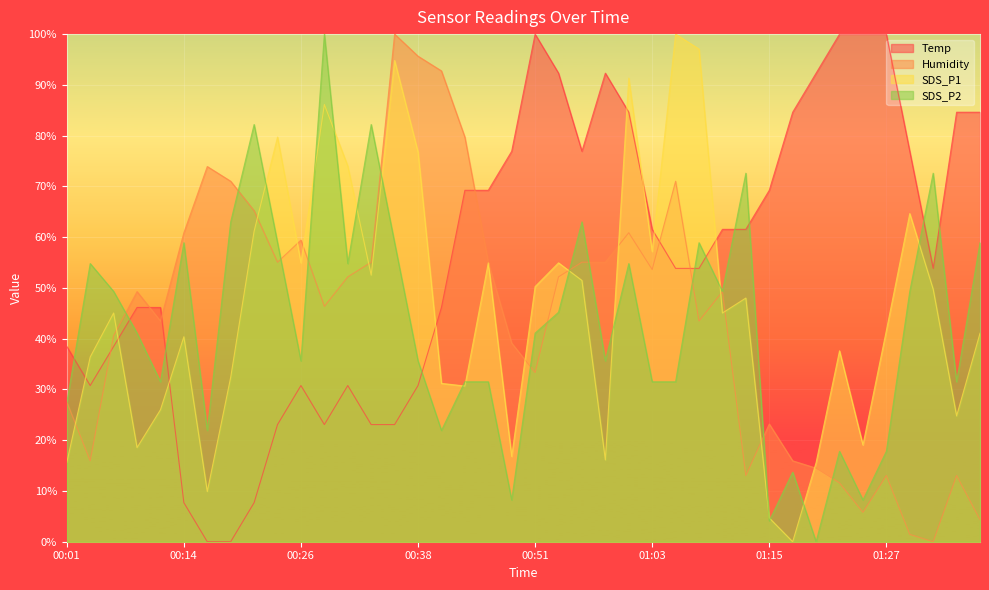

At which label does SDS_P2 reach its peak?

00:28